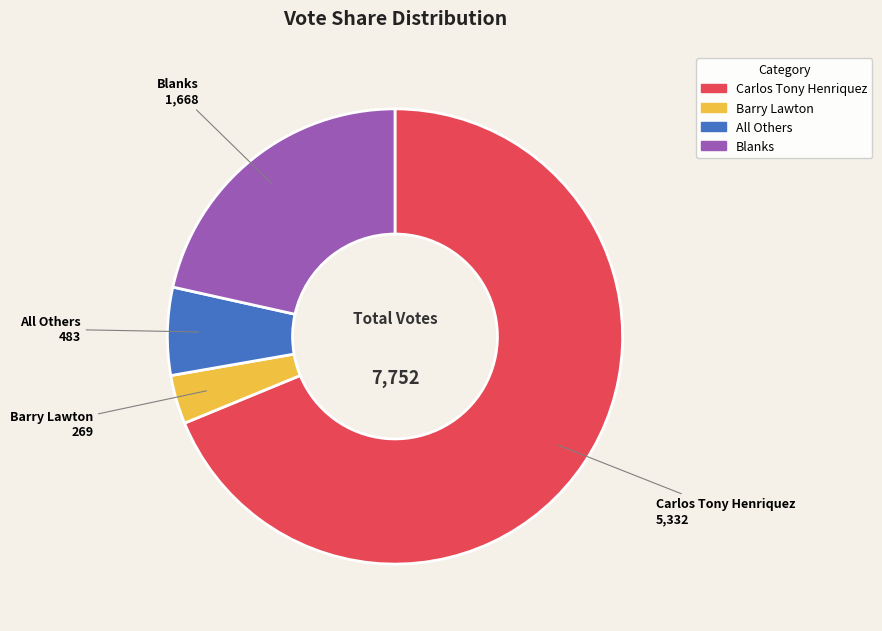

Rank the categories by value from highest to lowest.

Carlos Tony Henriquez, Blanks, All Others, Barry Lawton